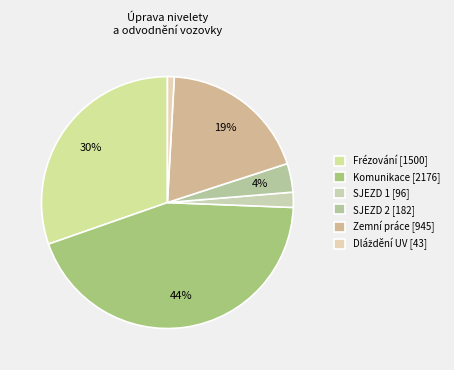

How many slices are in this pie chart?

6